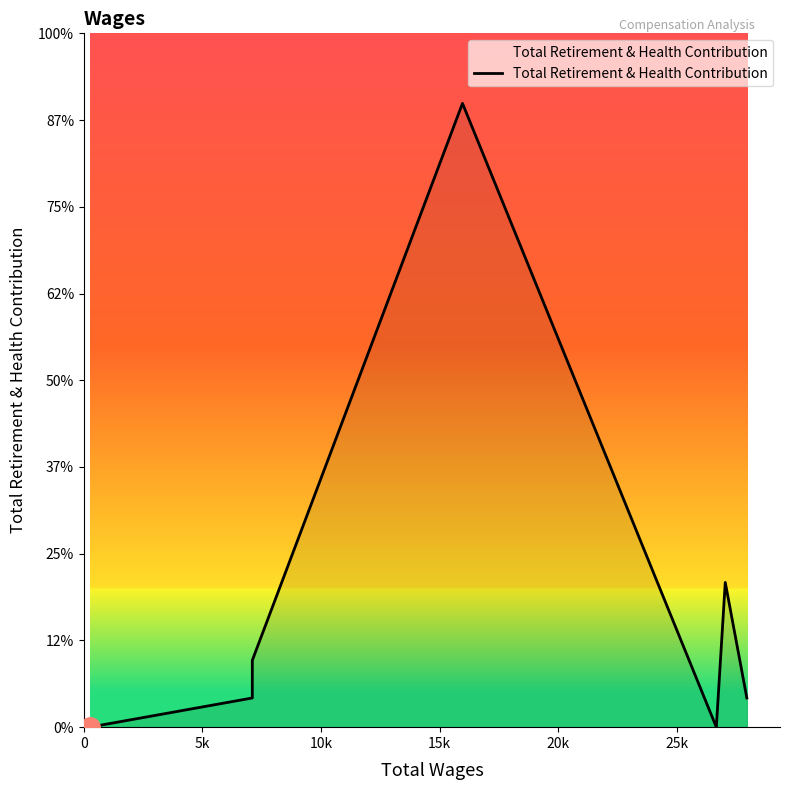

What is the label of the 4th point from the left?

15k